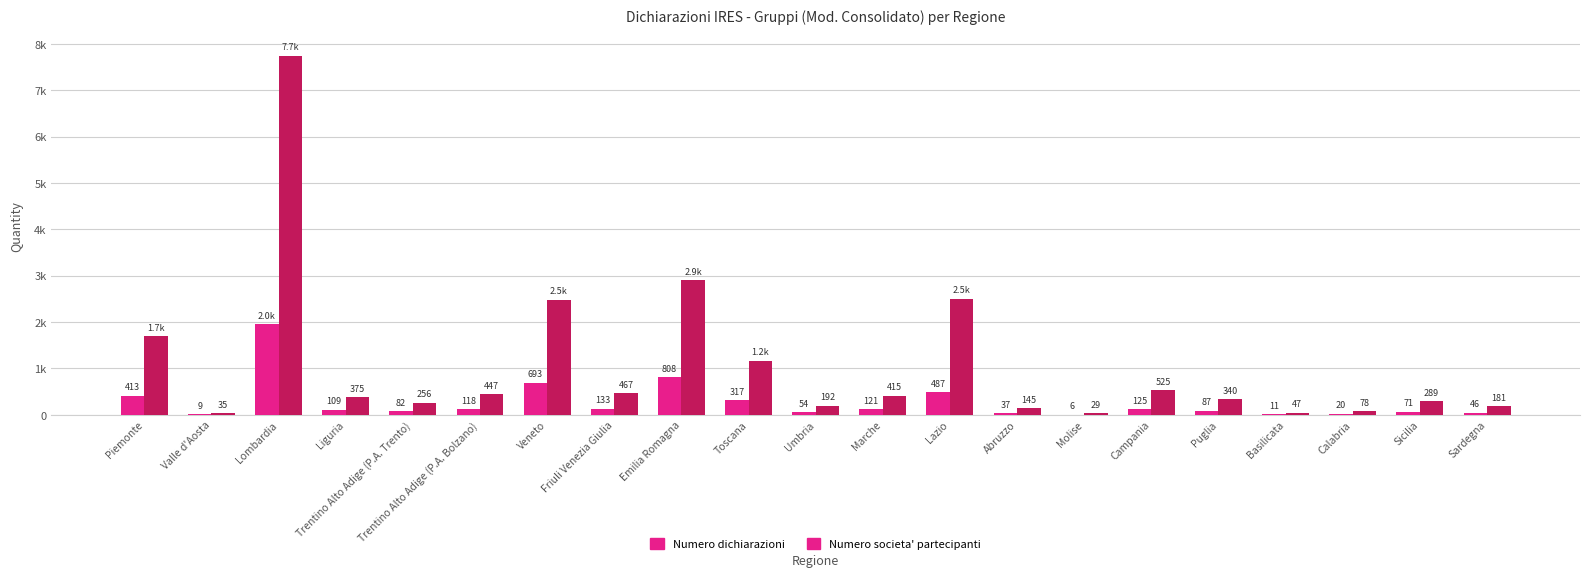

Are the bars horizontal?

No